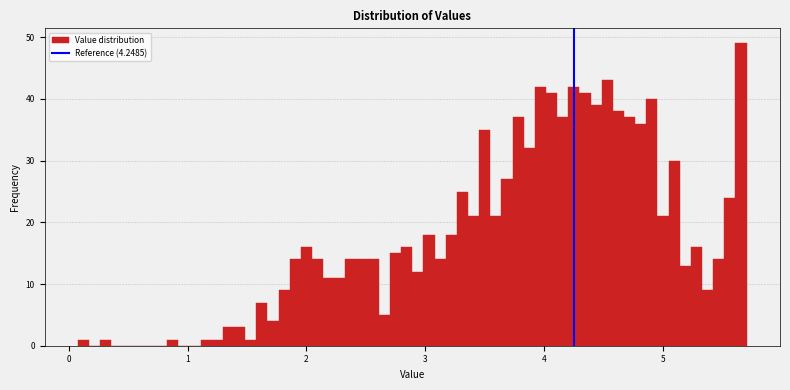

Read against the x-axis, roughly where is the centre of the tallest bar?

5.7